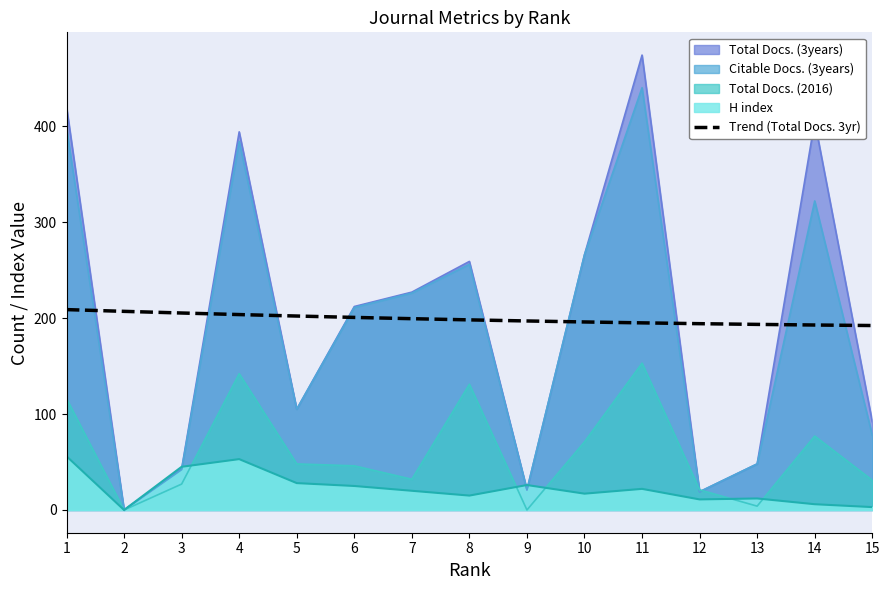

True or false: the data has more than 1 interior local peaks.

False